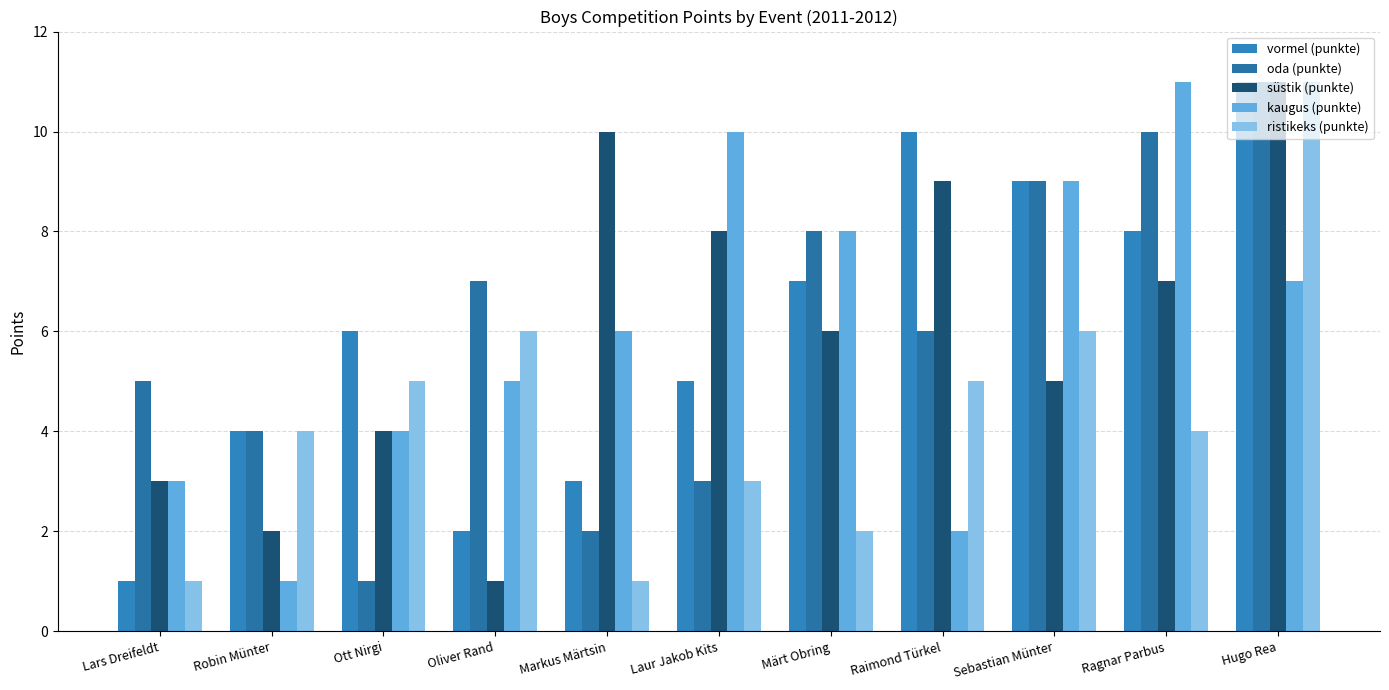

Reading left to right, what are all the values shown in this chart?

vormel (punkte): Lars Dreifeldt=1	Robin Münter=4	Ott Nirgi=6	Oliver Rand=2	Markus Märtsin=3	Laur Jakob Kits=5	Märt Obring=7	Raimond Türkel=10	Sebastian Münter=9	Ragnar Parbus=8	Hugo Rea=11
oda (punkte): Lars Dreifeldt=5	Robin Münter=4	Ott Nirgi=1	Oliver Rand=7	Markus Märtsin=2	Laur Jakob Kits=3	Märt Obring=8	Raimond Türkel=6	Sebastian Münter=9	Ragnar Parbus=10	Hugo Rea=11
süstik (punkte): Lars Dreifeldt=3	Robin Münter=2	Ott Nirgi=4	Oliver Rand=1	Markus Märtsin=10	Laur Jakob Kits=8	Märt Obring=6	Raimond Türkel=9	Sebastian Münter=5	Ragnar Parbus=7	Hugo Rea=11
kaugus (punkte): Lars Dreifeldt=3	Robin Münter=1	Ott Nirgi=4	Oliver Rand=5	Markus Märtsin=6	Laur Jakob Kits=10	Märt Obring=8	Raimond Türkel=2	Sebastian Münter=9	Ragnar Parbus=11	Hugo Rea=7
ristikeks (punkte): Lars Dreifeldt=1	Robin Münter=4	Ott Nirgi=5	Oliver Rand=6	Markus Märtsin=1	Laur Jakob Kits=3	Märt Obring=2	Raimond Türkel=5	Sebastian Münter=6	Ragnar Parbus=4	Hugo Rea=11